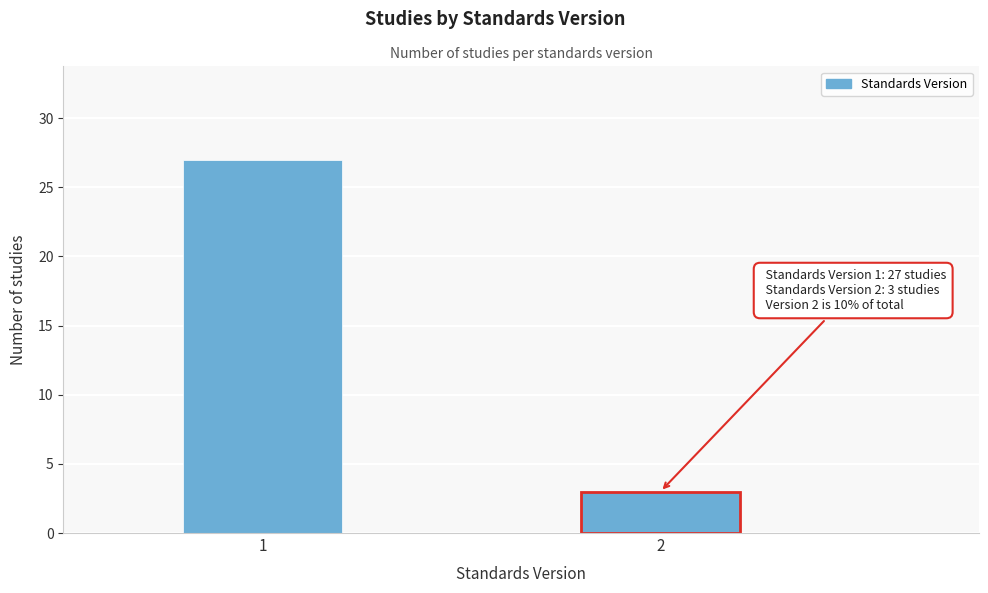

Reading left to right, transcribe all the data shown in this chart.

1=27	2=3